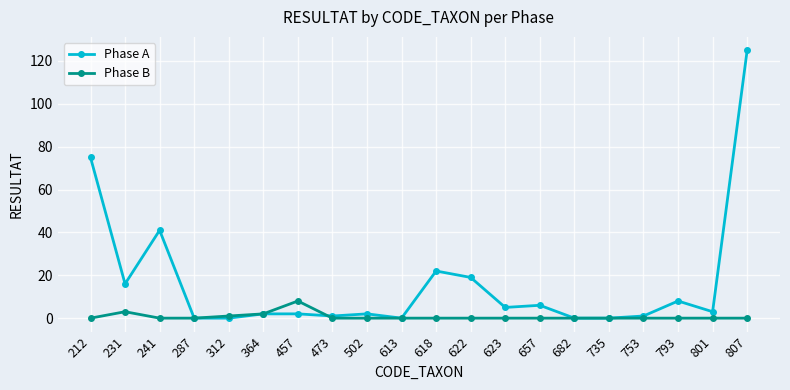

Is it true that Phase A equals 108 at 212?

False